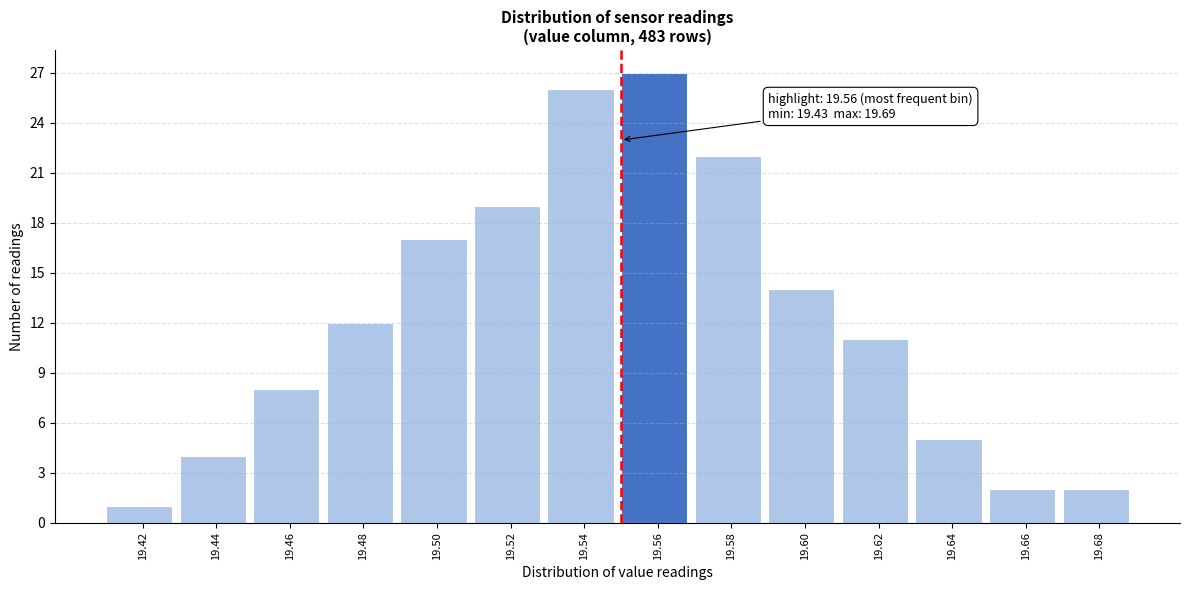

Reading left to right, transcribe all the data shown in this chart.

19.42=1	19.44=4	19.46=8	19.48=12	19.50=17	19.52=19	19.54=26	19.56=27	19.58=22	19.60=14	19.62=11	19.64=5	19.66=2	19.68=2